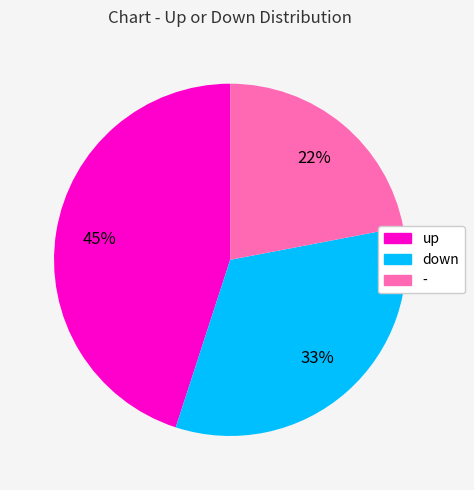

To the nearest percent, what portion does up represent?

45%